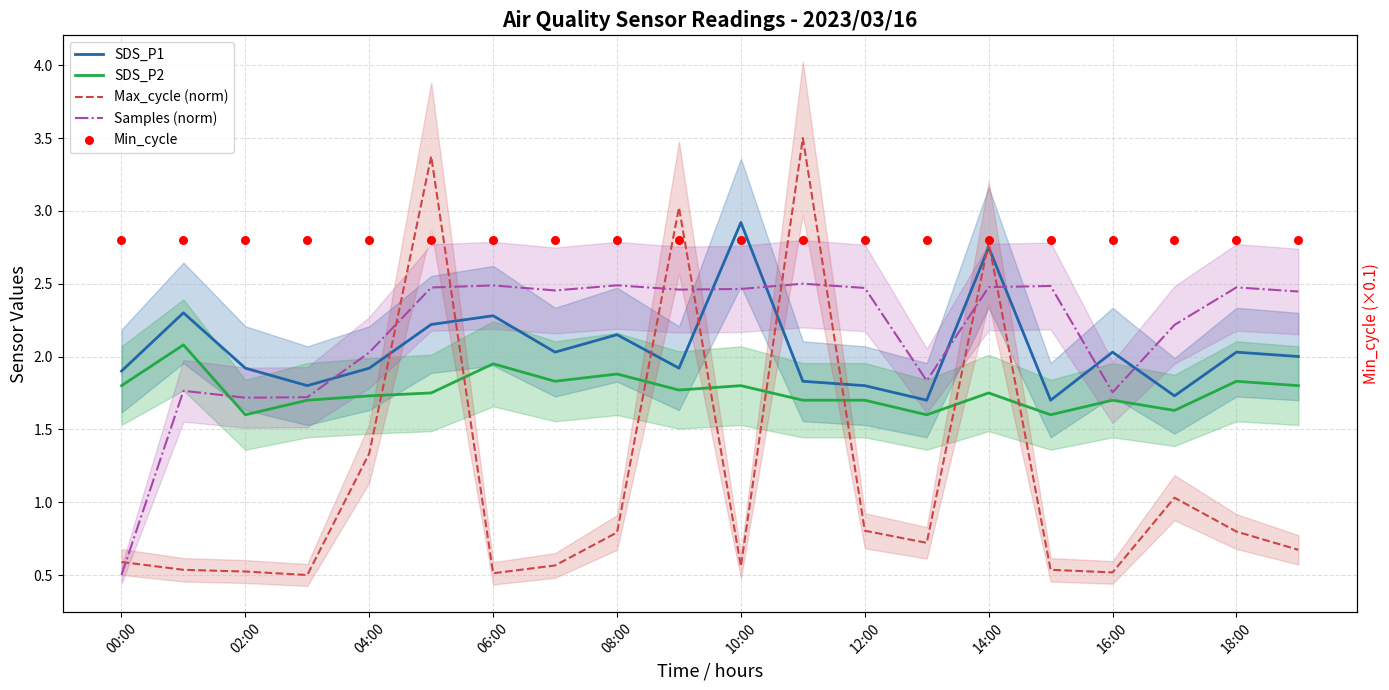

At how many categories does at least one series exceed 3?

3